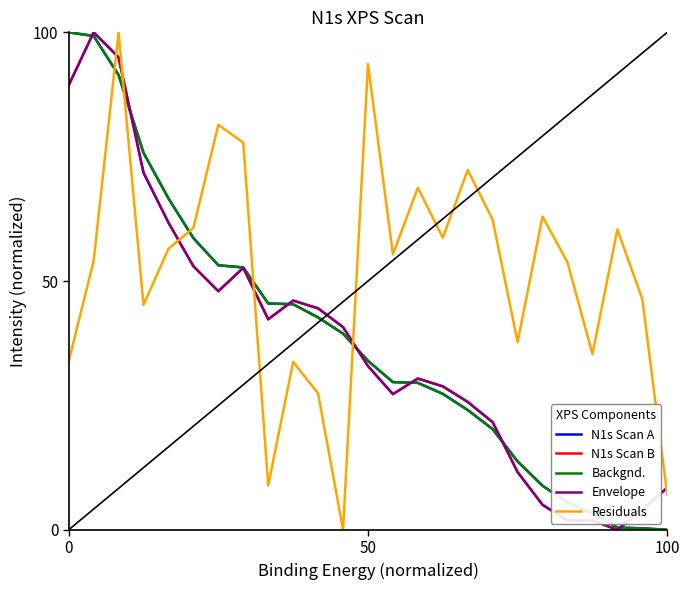

Is this an area chart (filled region under the line)?

No